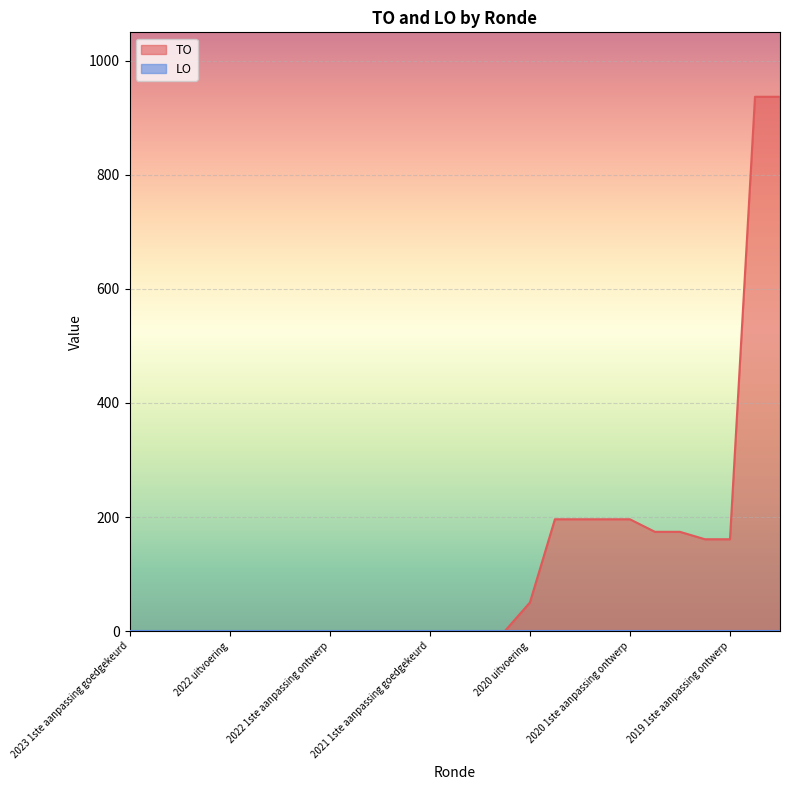

Reading left to right, what are all the values shown in this chart?

2023 1ste aanpassing goedgekeurd=0	2023 1ste aanpassing ontwerp=0	2023 Opmaak goedgekeurd=0	2023 Opmaak ontwerp=0	2022 uitvoering=0	2022 2de aanpassing goedgekeurd=0	2022 2de aanpassing ontwerp=0	2022 1ste aanpassing goedgekeurd=0	2022 1ste aanpassing ontwerp=0	2022 Opmaak goedgekeurd=0	2022 Opmaak ontwerp=0	2021 uitvoering=0	2021 1ste aanpassing goedgekeurd=0	2021 1ste aanpassing ontwerp=0	2021 Opmaak goedgekeurd=0	2021 Opmaak ontwerp=0	2020 uitvoering=50	2020 2de aanpassing goedgekeurd=196	2020 2de aanpassing ontwerp=196	2020 1ste aanpassing goedgekeurd=196	2020 1ste aanpassing ontwerp=196	2020 Opmaak goedgekeurd=174	2020 Opmaak ontwerp=174	2019 1ste aanpassing goedgekeurd=161	2019 1ste aanpassing ontwerp=161	2019 opmaak goedgekeurd=937	2019 opmaak ontwerp=937